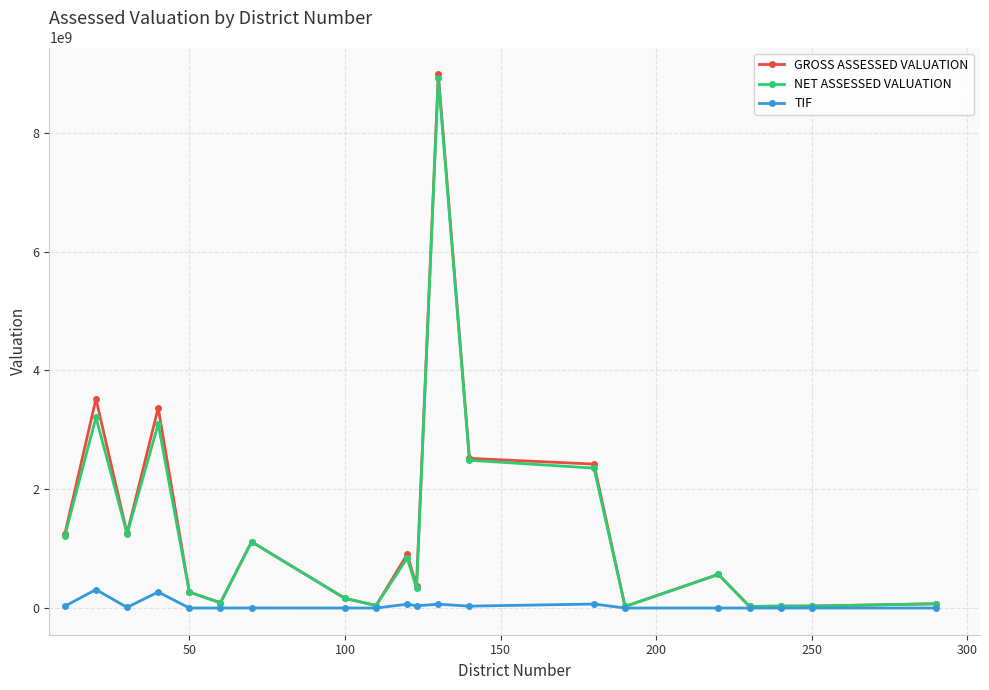

Which series has the largest range (max minus min)?

GROSS ASSESSED VALUATION